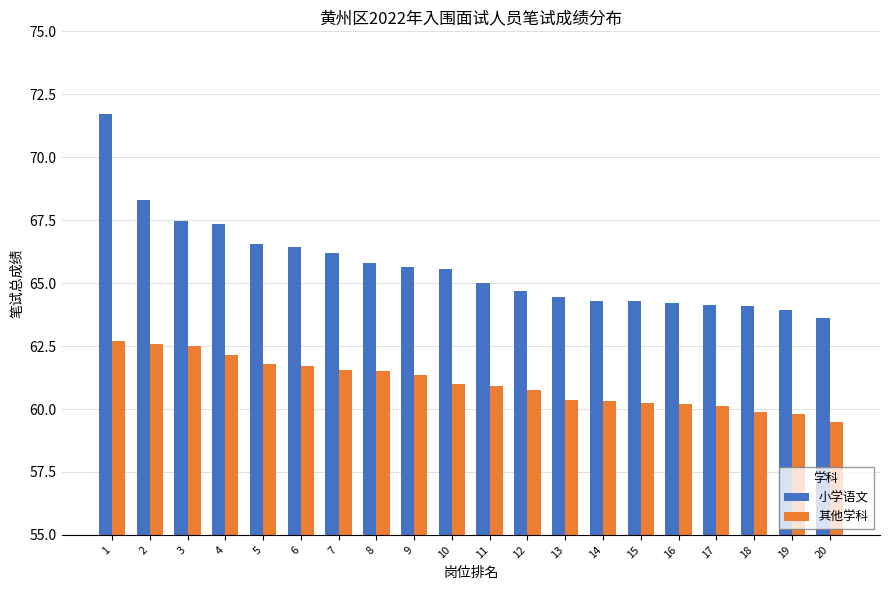

What are all the series names shown in the legend?

小学语文, 其他学科